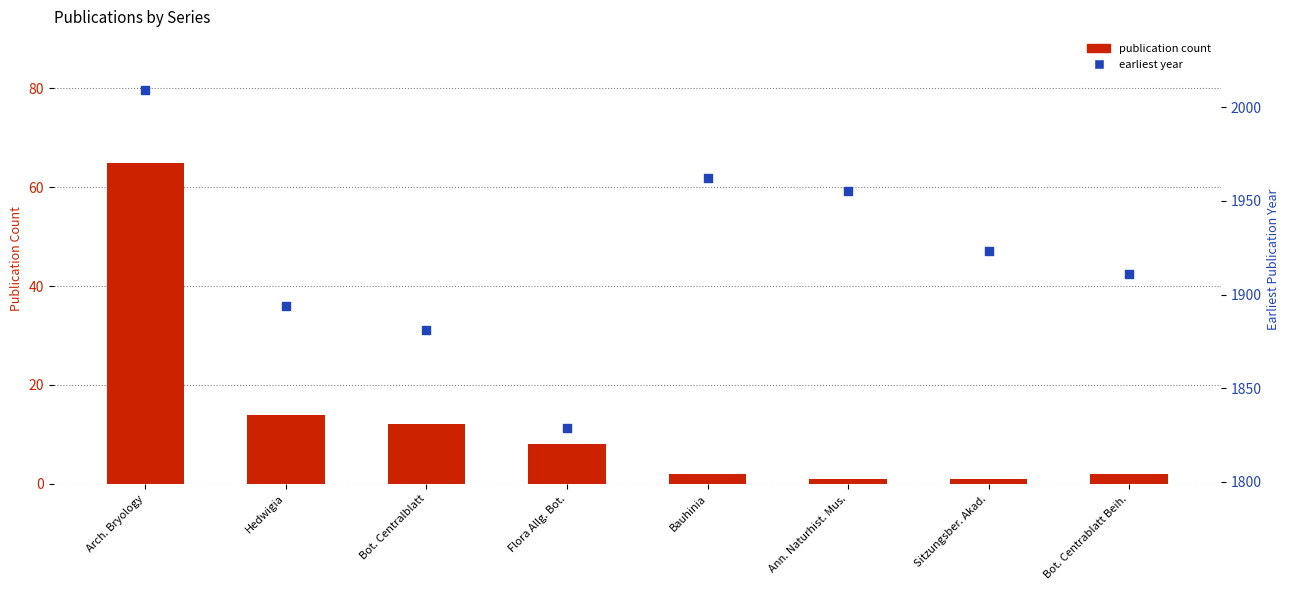

Which series contains the lowest Y value?

publication count